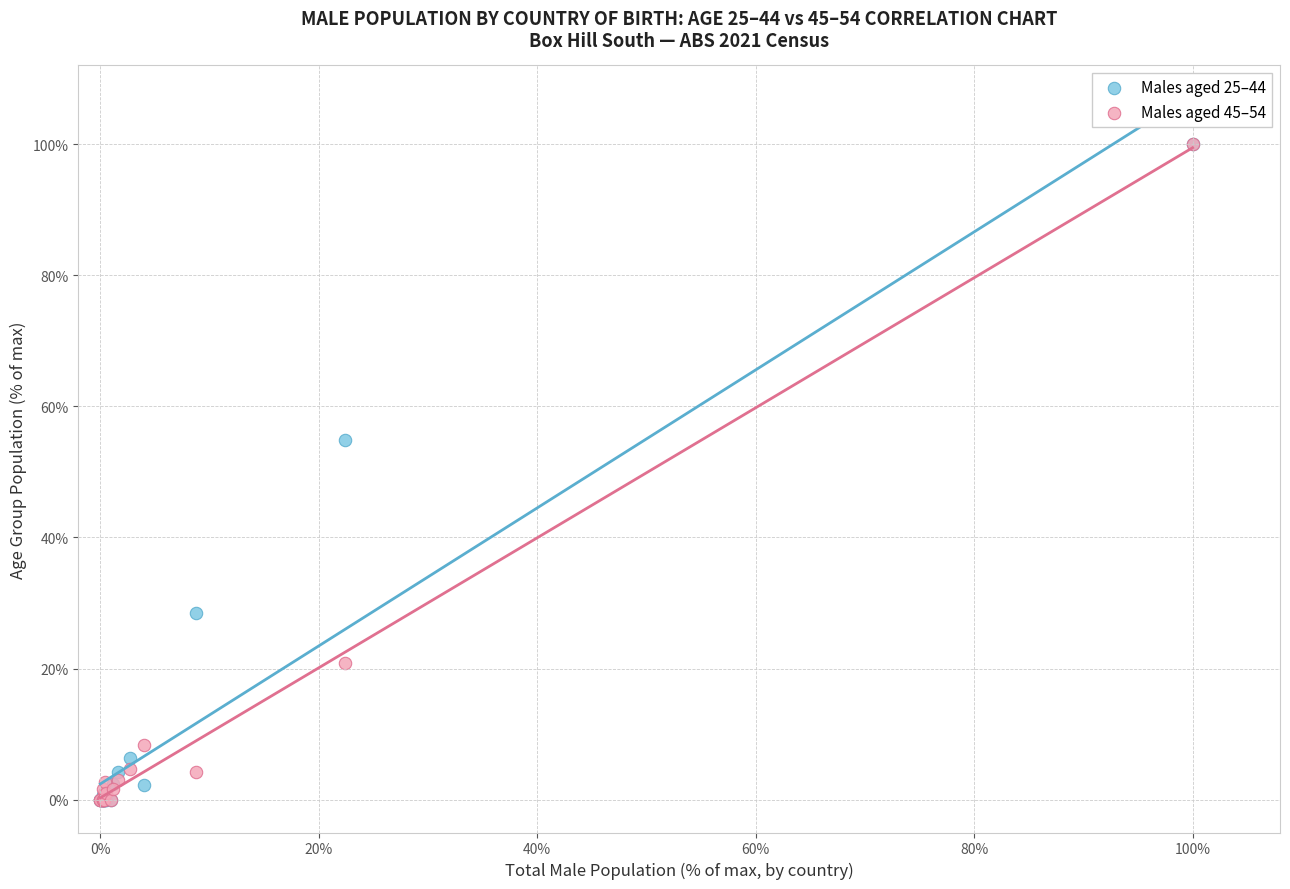

What are all the series names shown in the legend?

Males aged 25–44, Males aged 45–54